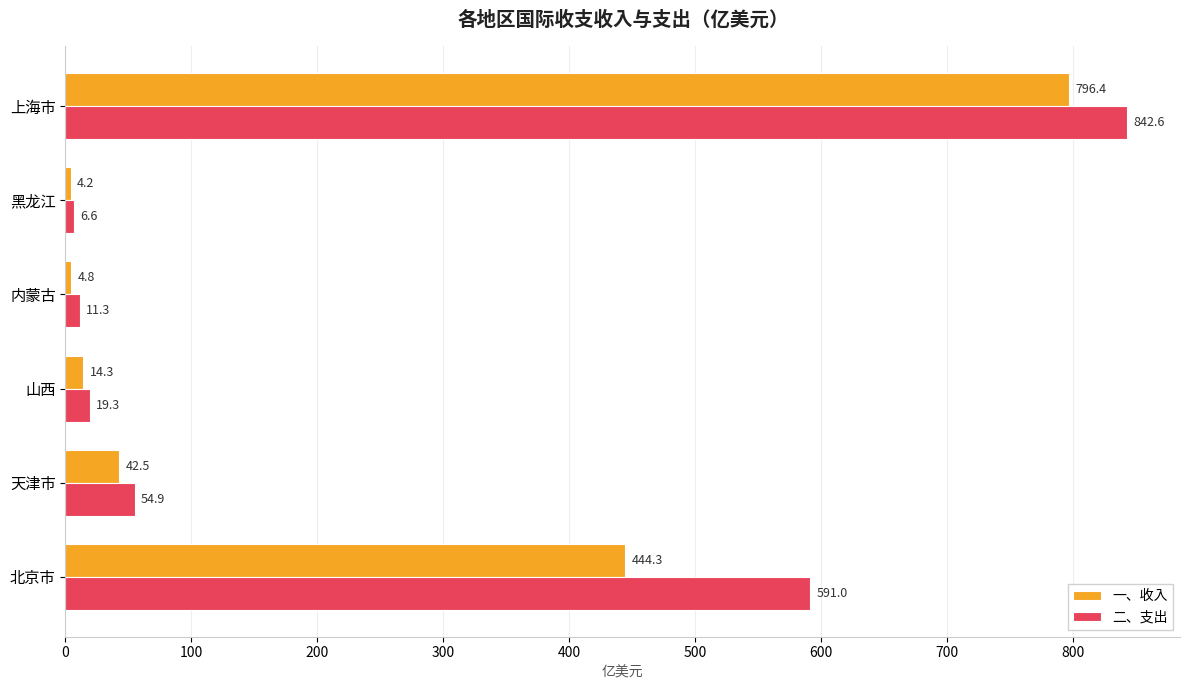

Is it true that 一、收入 equals 1349.2 at 上海市?

False